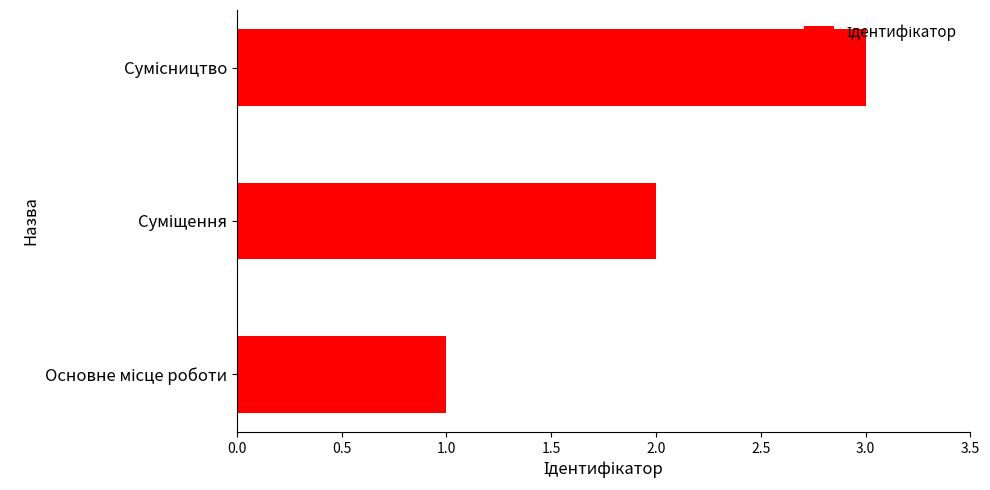

What is the sum of all values?

6